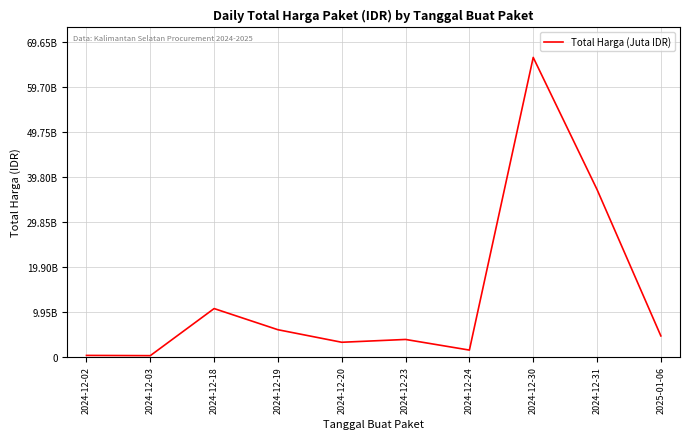

What is the difference between the values at 2024-12-18 and 2024-12-02?

10382882200